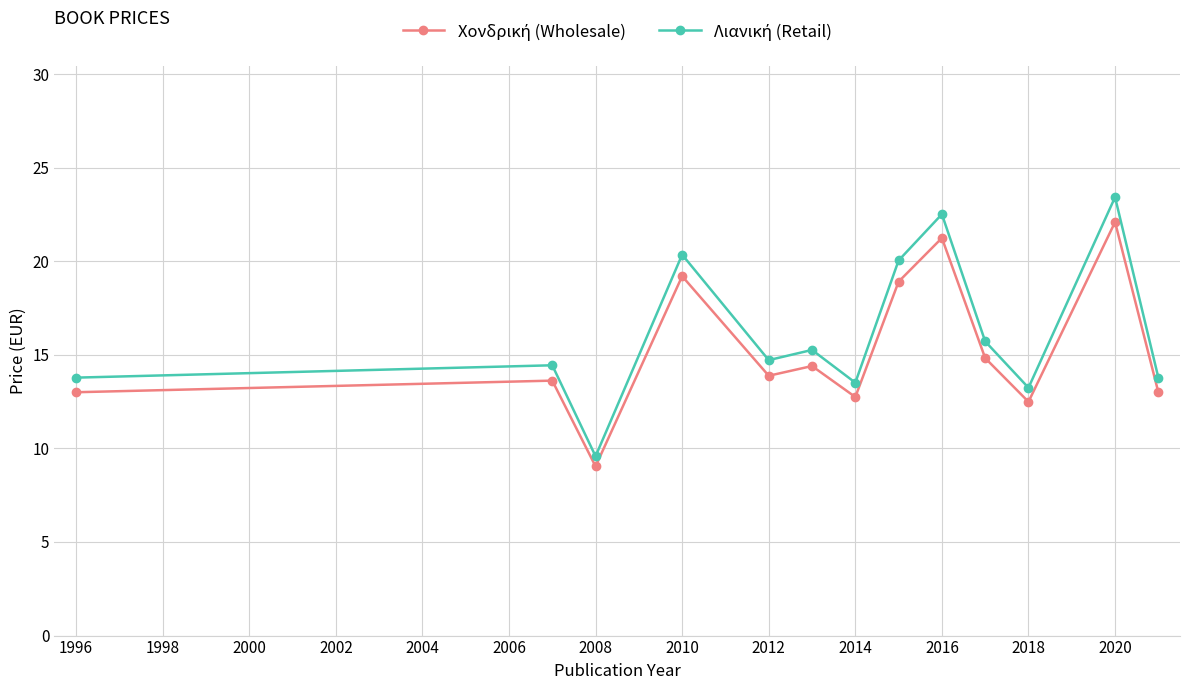

What is the minimum value shown in the chart?

9.0